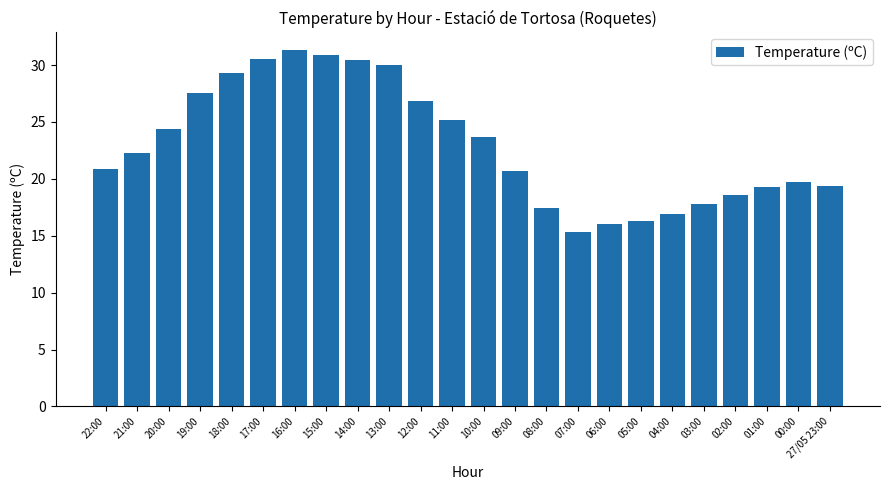

What is the greatest value displayed?

31.3